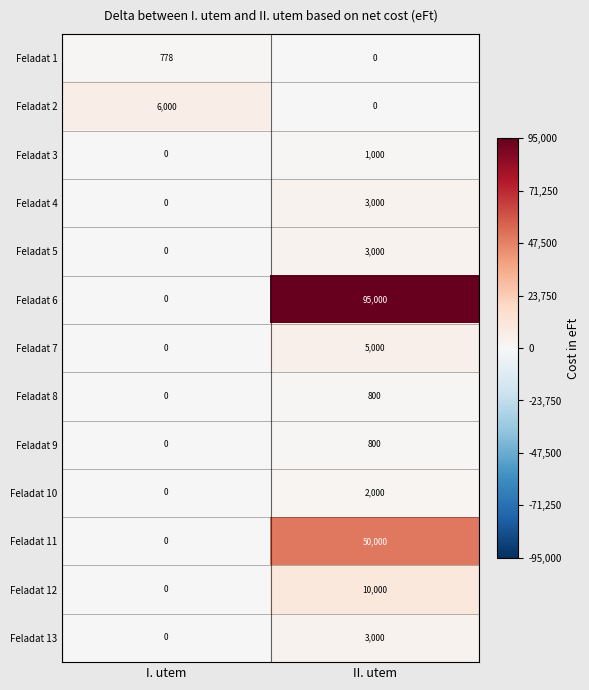

List the labels in order of Feladat 6 value, largest first.

II. utem, I. utem